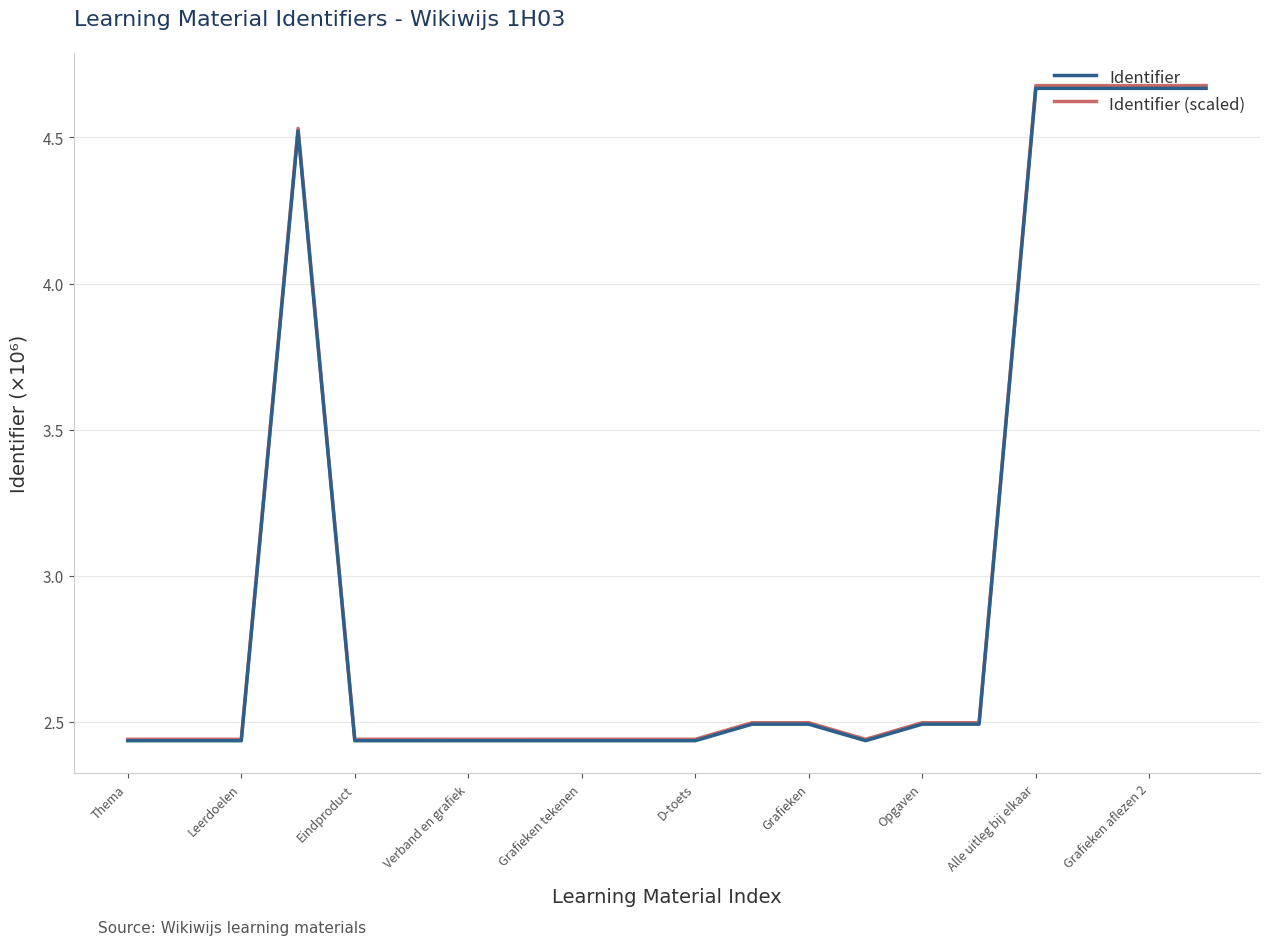

True or false: Identifier (scaled) has a value of 1.1 at Verband en grafiek.

False